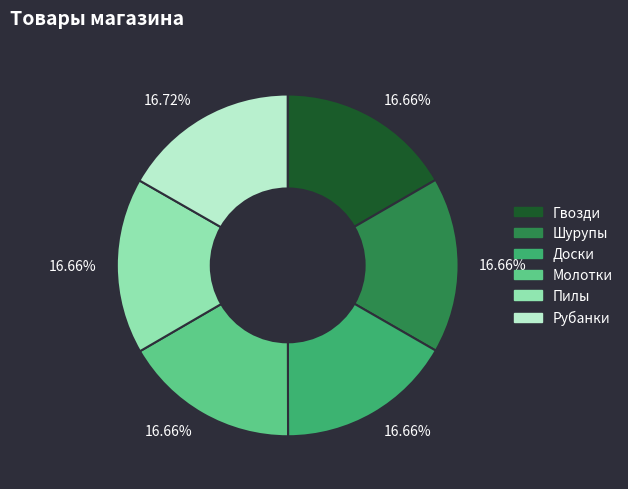

Does any single category account for the majority?

No